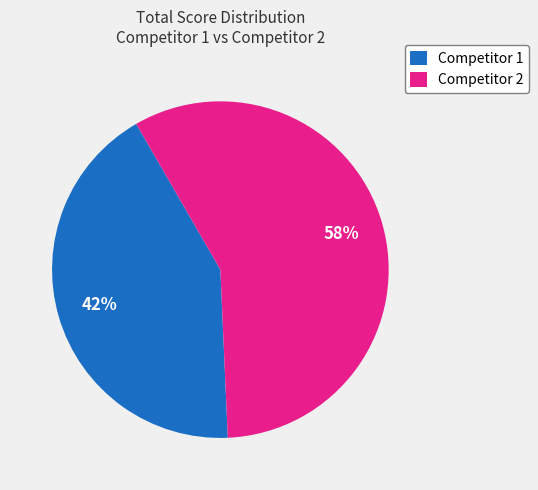

Which has a higher value, Competitor 2 or Competitor 1?

Competitor 2